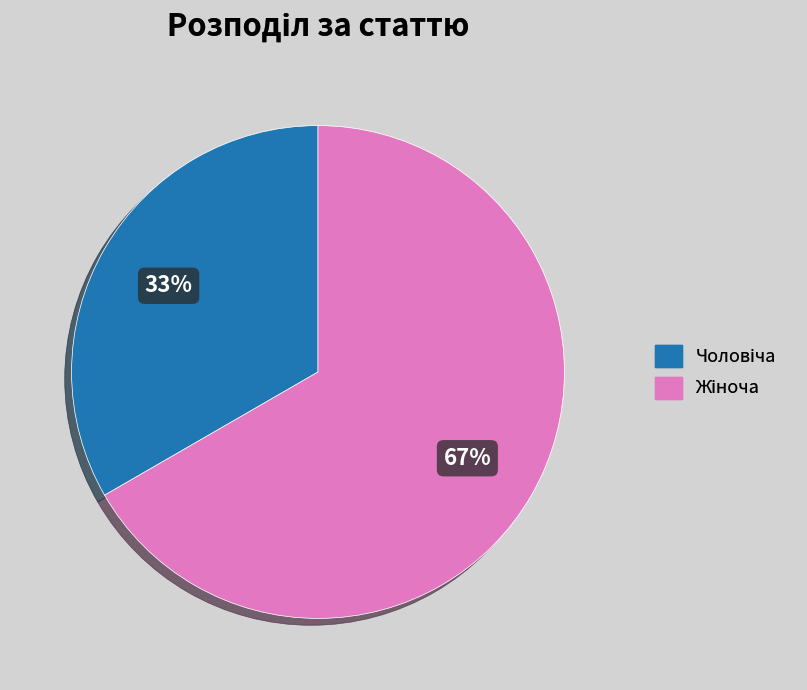

To the nearest percent, what is the average slice percentage?

50%